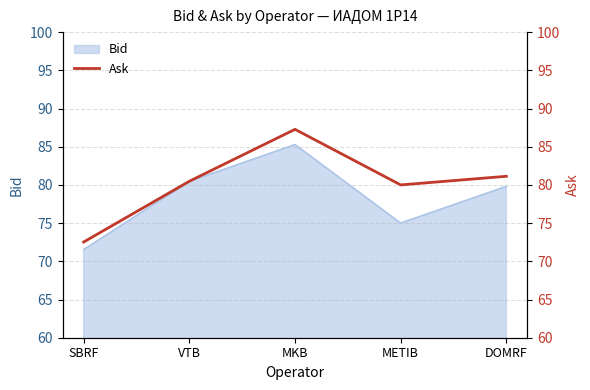

Which category has the lowest value across all series?

SBRF